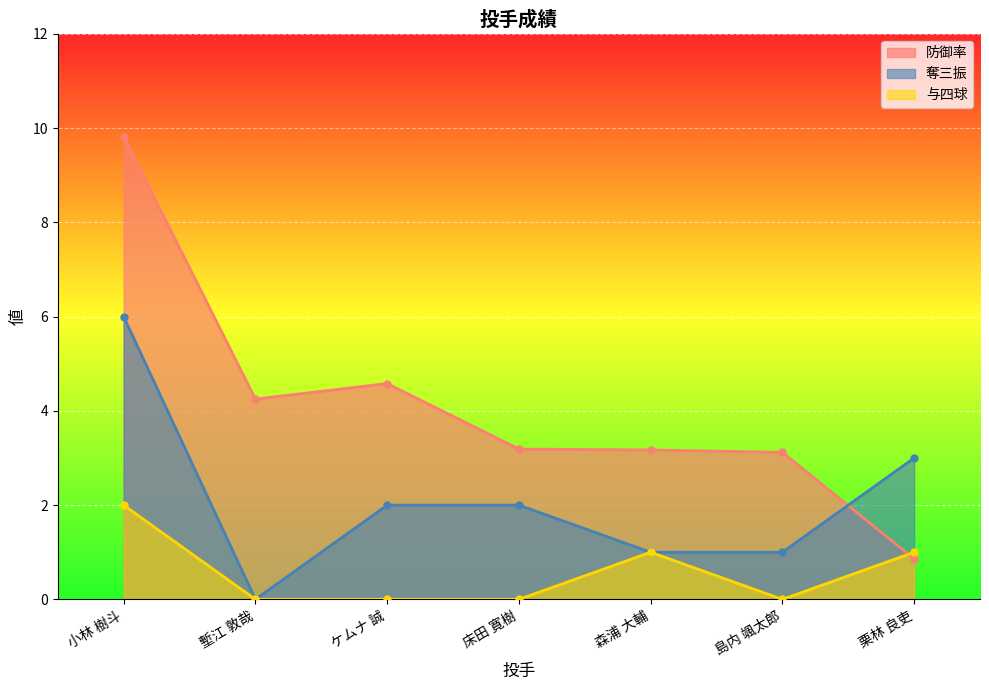

True or false: 与四球 has a value of 0.4 at 栗林 良吏.

False